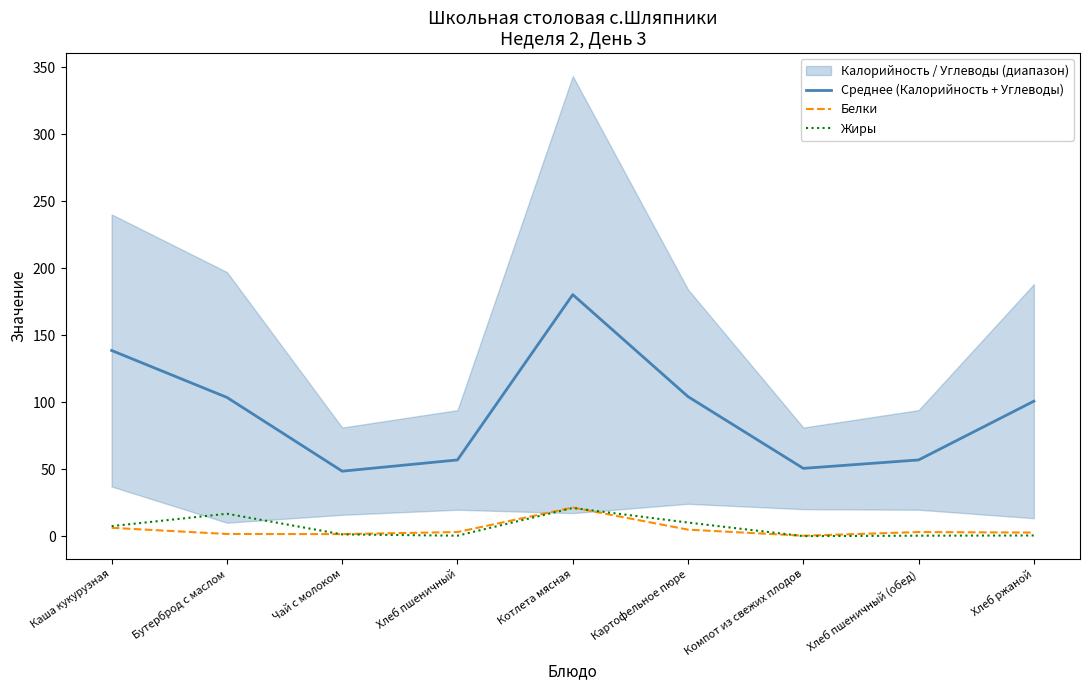

What is the difference between the Жиры values at Хлеб ржаной and Каша кукурузная?

7.0